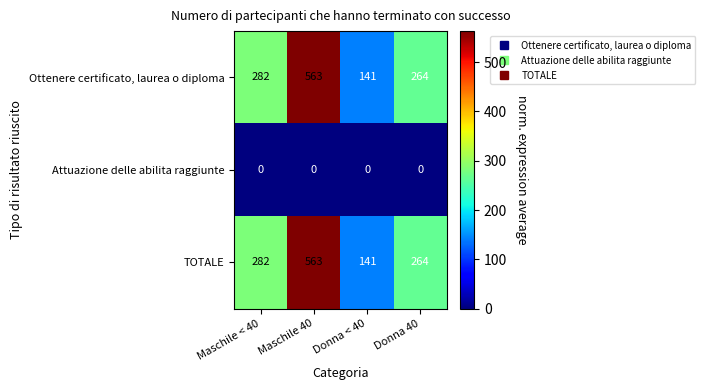

At how many categories does at least one series exceed 233?

3